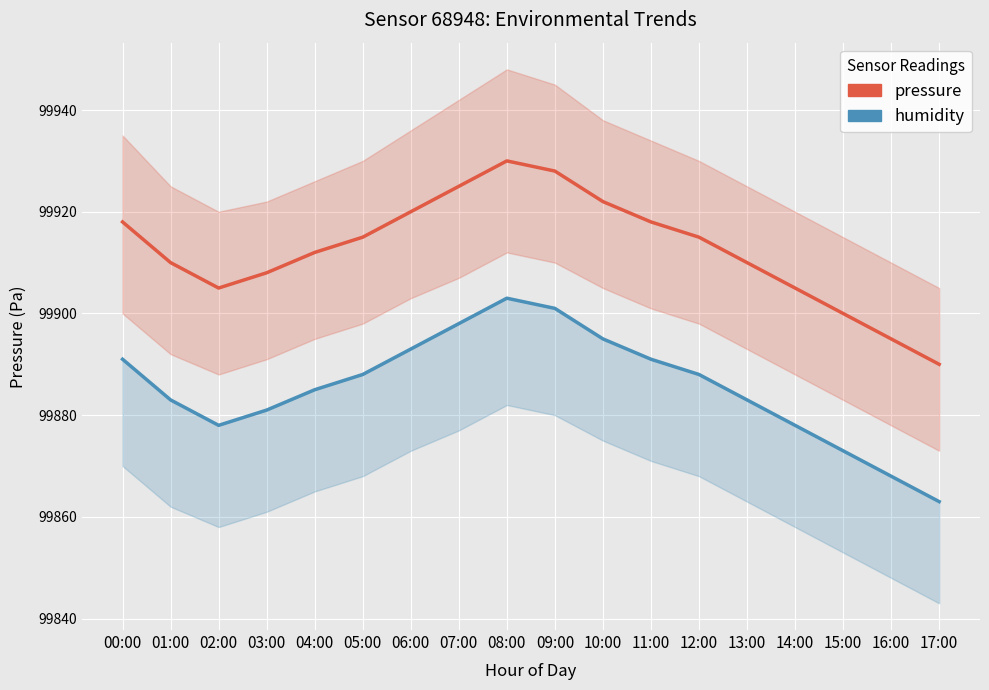

True or false: pressure and humidity intersect in this chart.

False